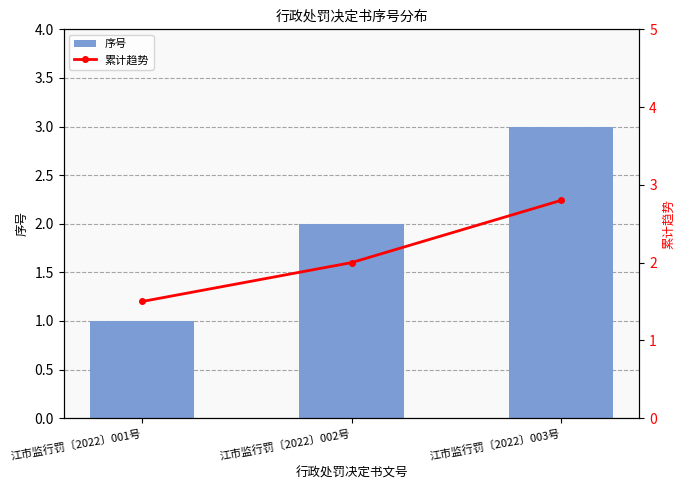

What is the greatest value displayed?

3.0